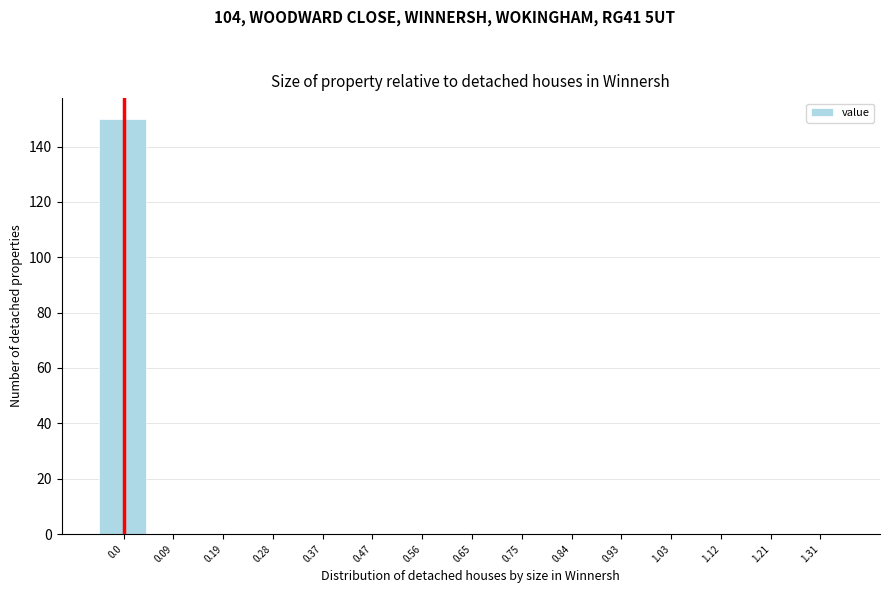

Reading left to right, transcribe all the data shown in this chart.

0.0=150	0.09=0	0.19=0	0.28=0	0.37=0	0.47=0	0.56=0	0.65=0	0.75=0	0.84=0	0.93=0	1.03=0	1.12=0	1.21=0	1.31=0